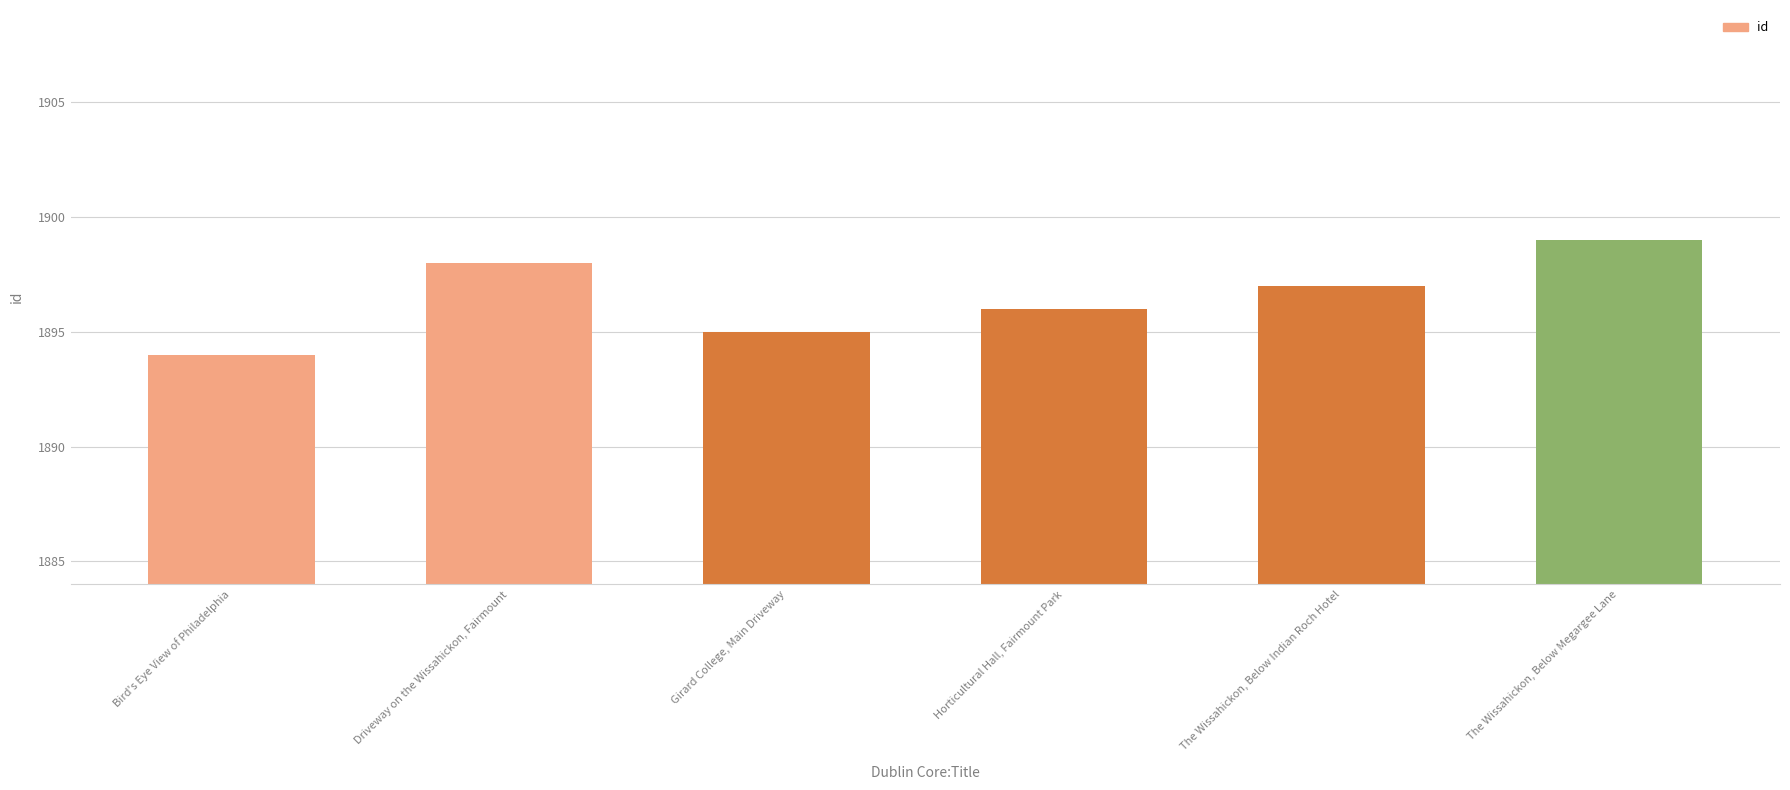

At which category does the chart reach its peak across all series?

The Wissahickon, Below Megargee Lane